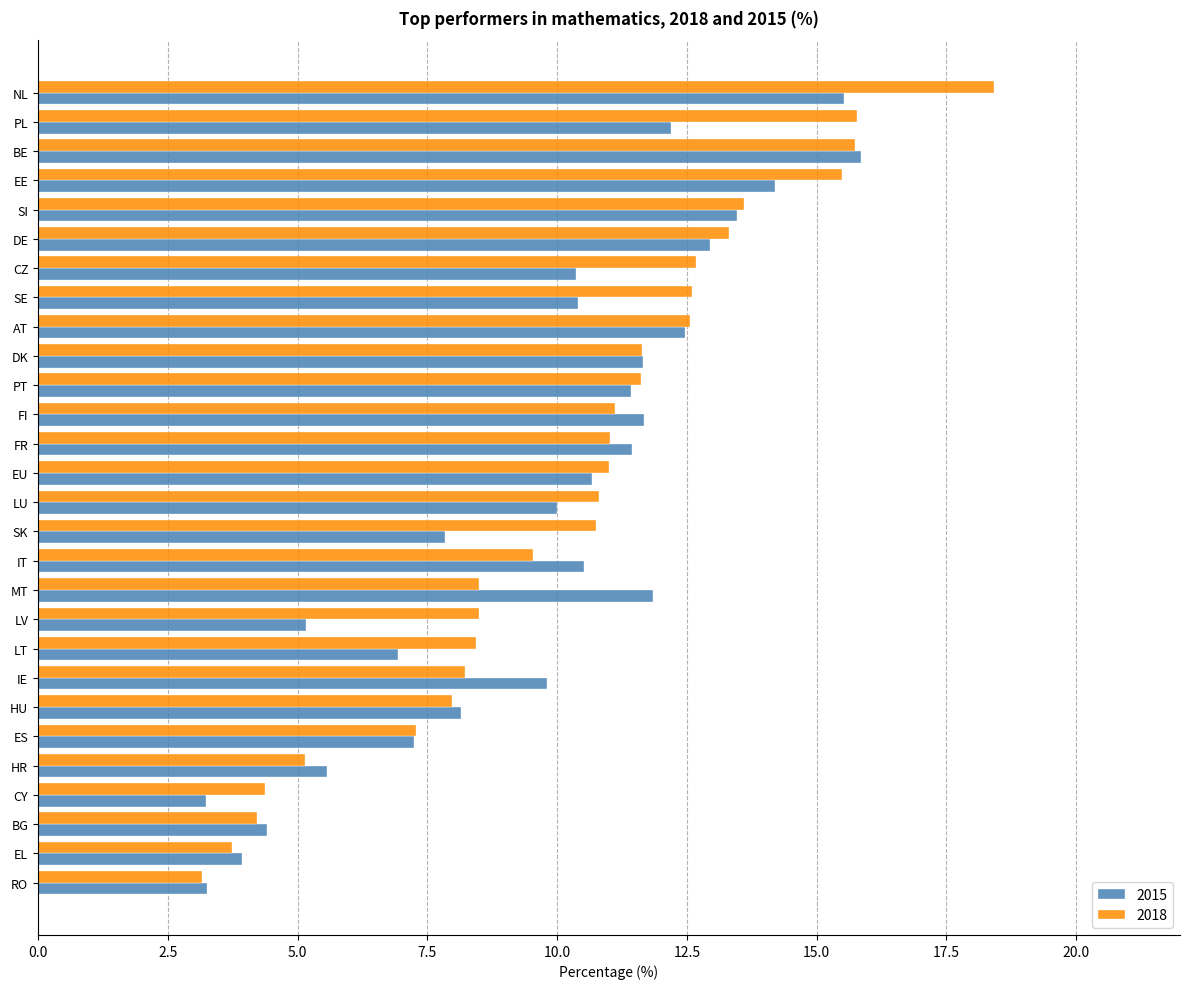

Which series has the widest spread of values?

2018